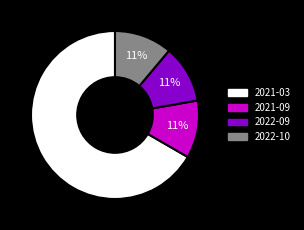

To the nearest percent, what percentage of the pie is 2021-03?

67%